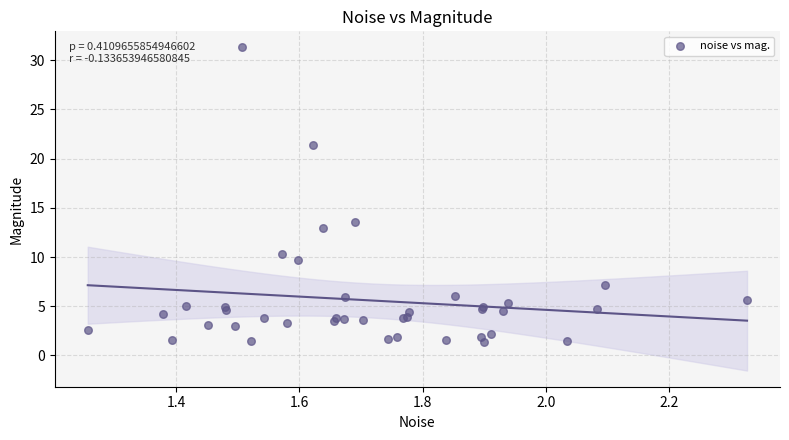

What Y value in the scatter plot is closest to 16?

13.6